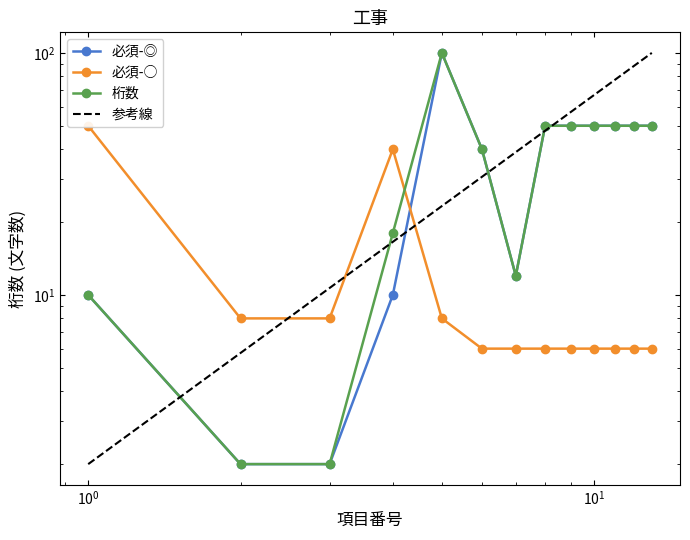

Where is the first local minimum for 必須-◎?

7